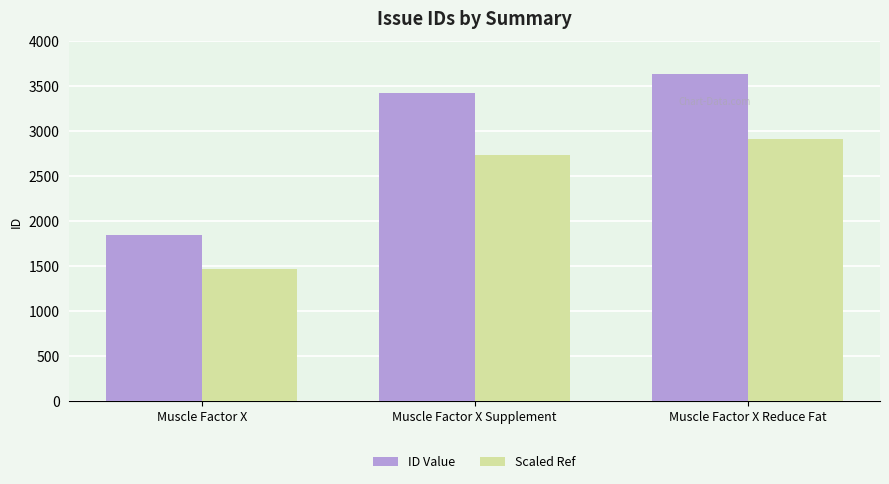

Reading left to right, list all the values displayed in this chart.

ID Value: Muscle Factor X=1841.0	Muscle Factor X Supplement=3421.0	Muscle Factor X Reduce Fat=3636.0
Scaled Ref: Muscle Factor X=1472.8	Muscle Factor X Supplement=2736.8	Muscle Factor X Reduce Fat=2908.8